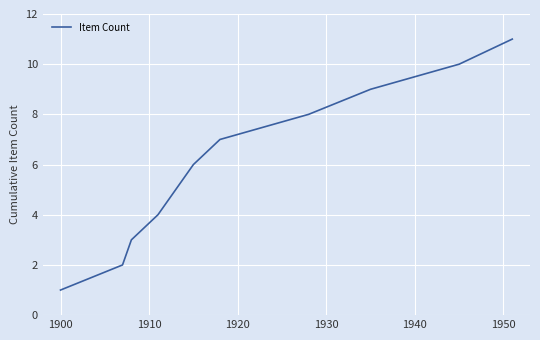

What is the maximum value shown in the chart?

11